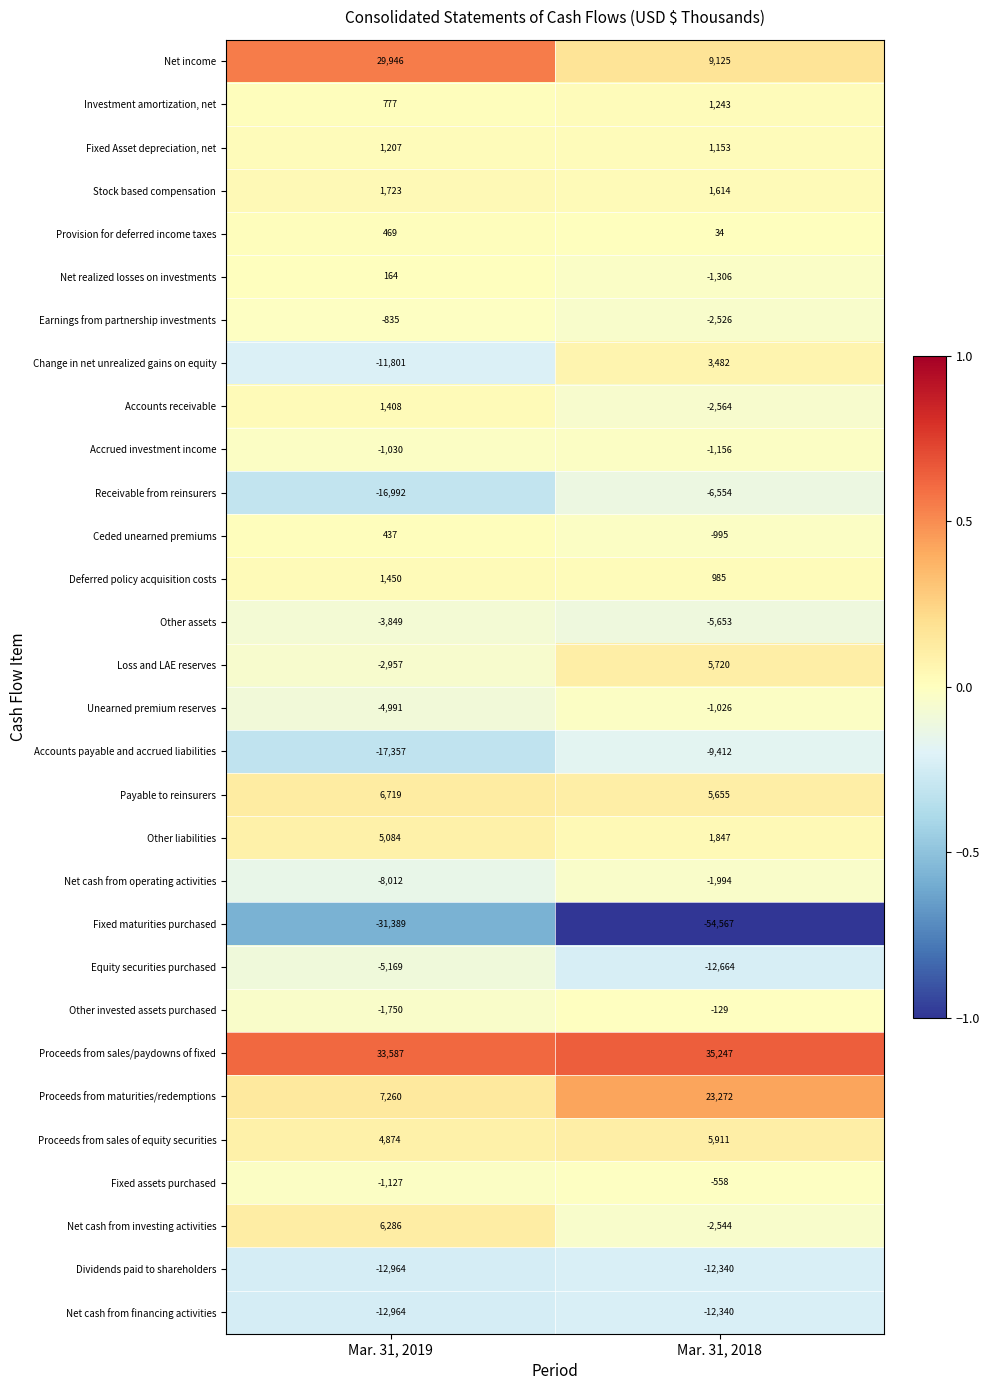

The Proceeds from sales/paydowns of fixed series shows 33587 at Mar. 31, 2019. True or false?

True